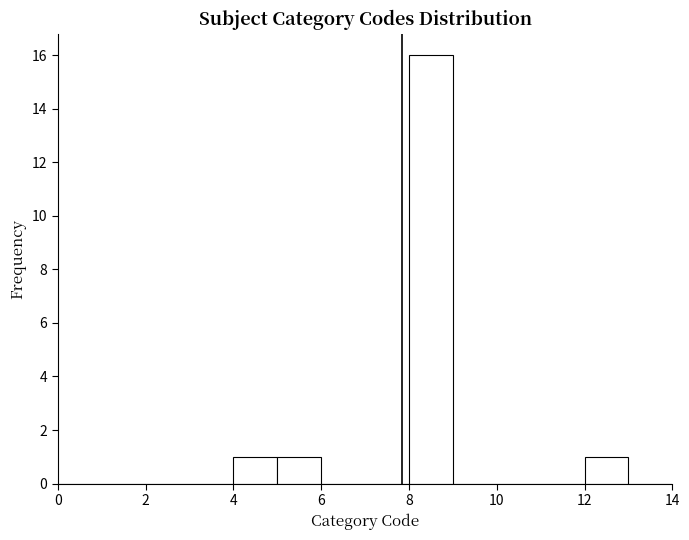

What is the height of the bar covering 4 to 5 on the x-axis? The values are not printed on the chart, so give them approximately, as read against the axis.

1